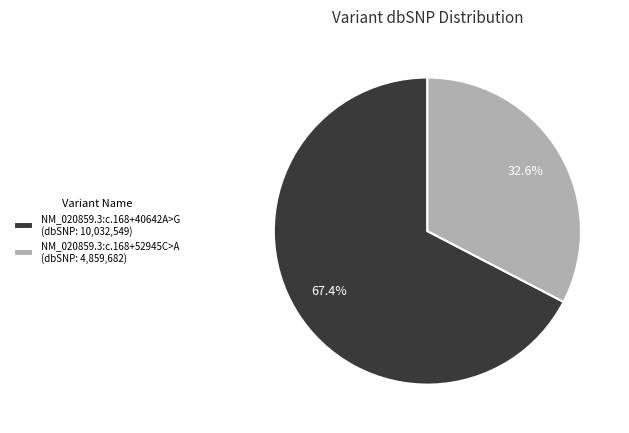

What percentage is the NM_020859.3:c.168+52945C>A slice, to the nearest percent?

33%